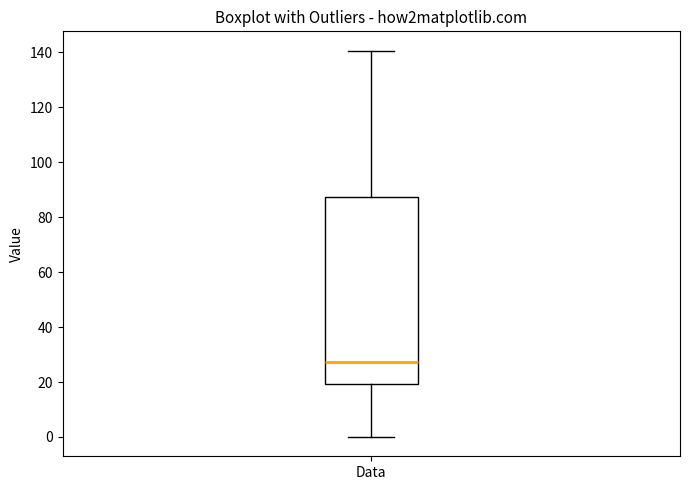

Transcribe this box plot: give where the median line is, the range the box spans, and where the two whiskers end, as read against the y-axis. The values are not printed on the chart, so give them approximately, as read against the axis.

median 28, box 20 to 88, whiskers 0 to 140